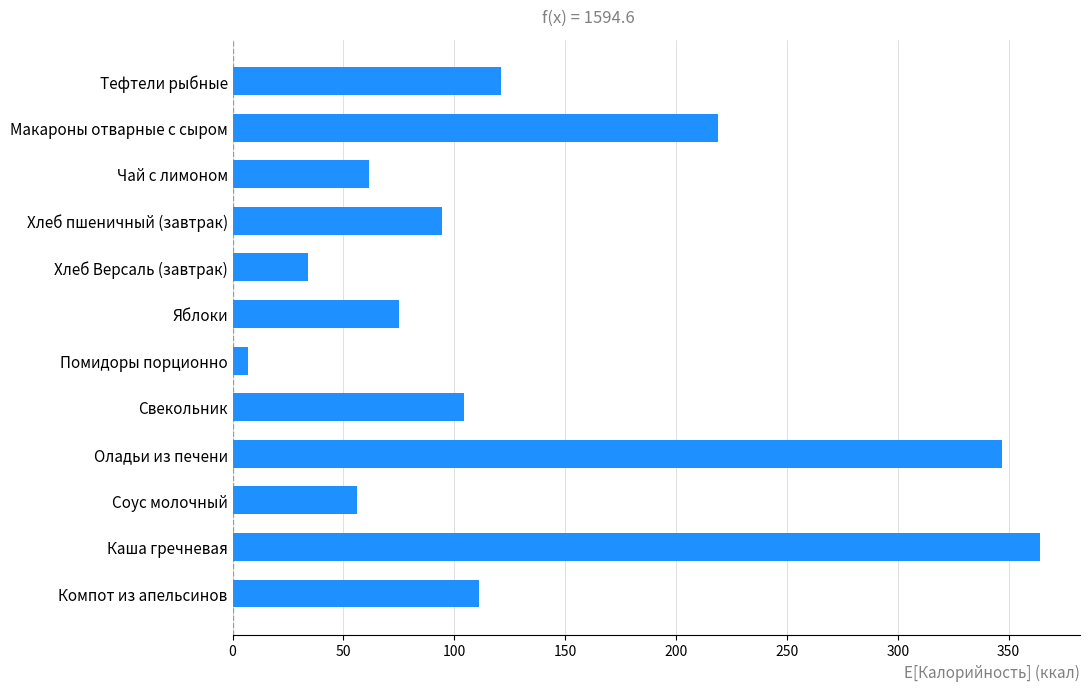

Rank the categories by value from lowest to highest.

Помидоры порционно, Хлеб Версаль (завтрак), Соус молочный, Чай с лимоном, Яблоки, Хлеб пшеничный (завтрак), Свекольник, Компот из апельсинов, Тефтели рыбные, Макароны отварные с сыром, Оладьи из печени, Каша гречневая